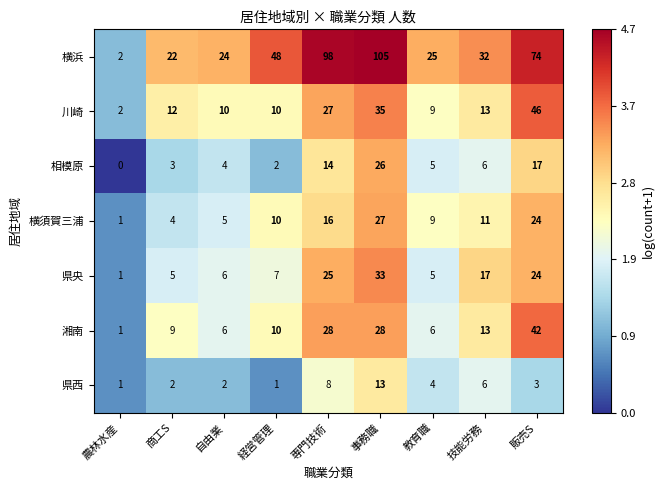

What is the maximum value shown in the chart?

105